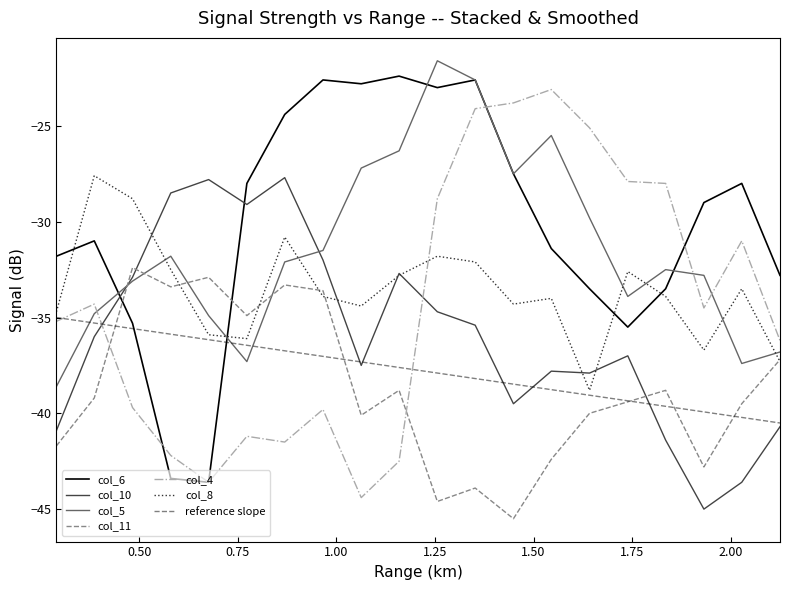

What is the highest value of the col_5 series?

-21.6